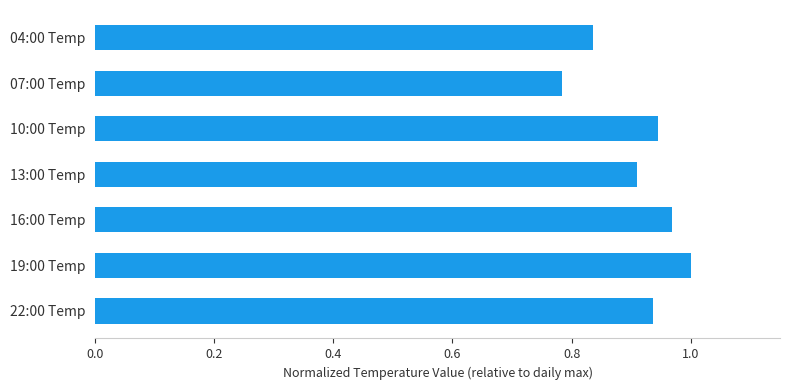

Count the values in the range 0 to 1.

7